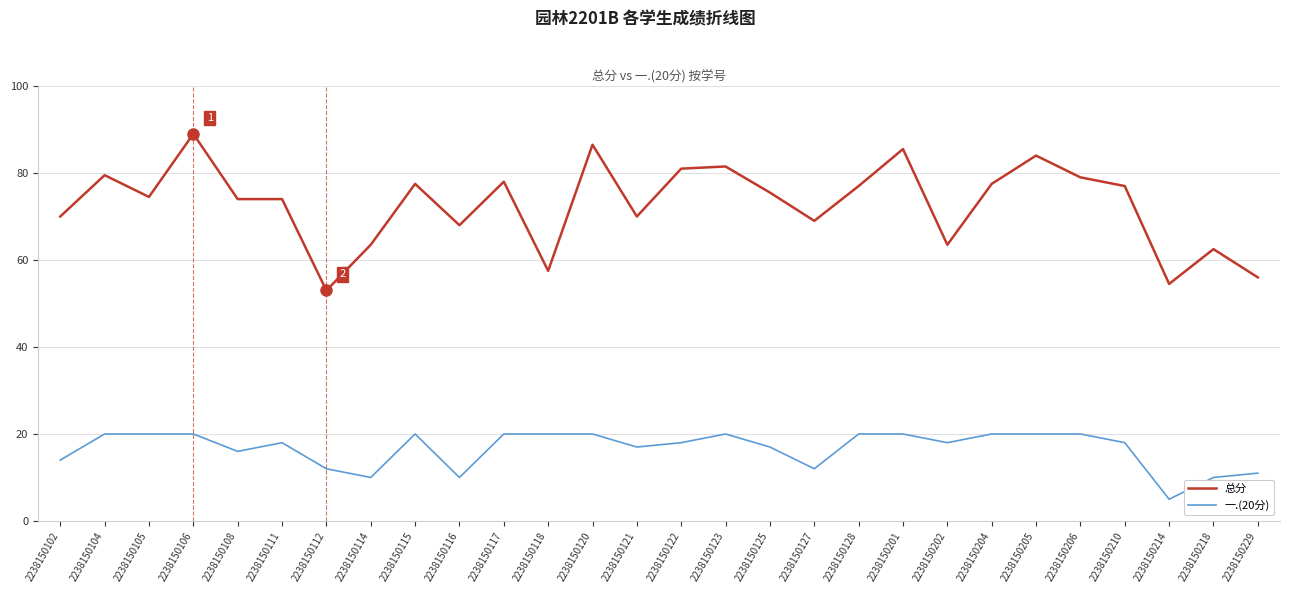

At 2238150115, list the series in order from largest to smallest.

总分, 一.(20分)